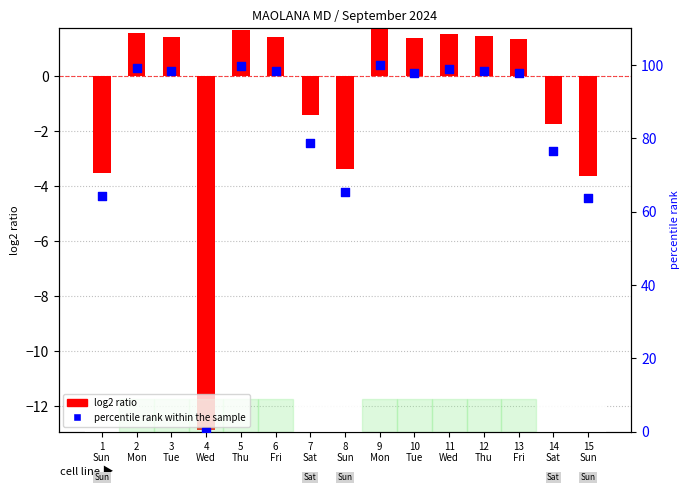

Which series has the largest total across all categories?

percentile rank within the sample